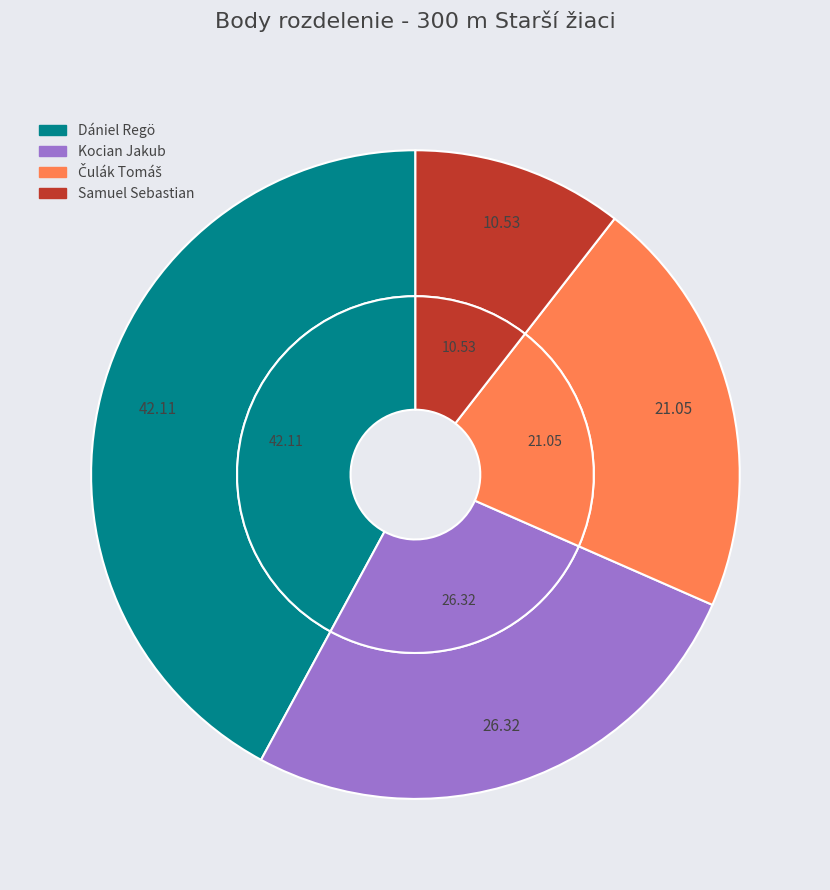

True or false: Samuel Sebastian accounts for 11% of the total.

True